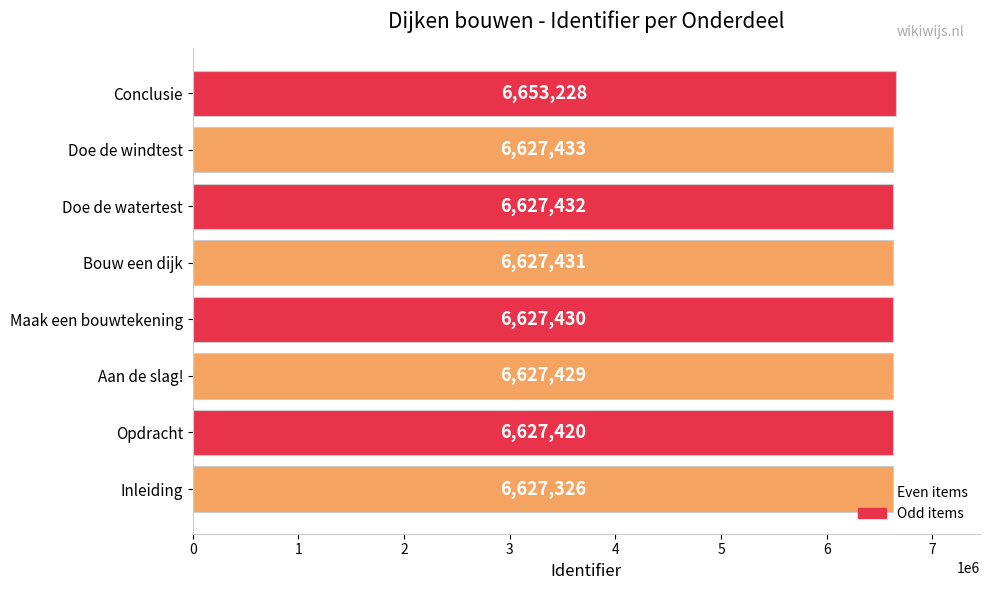

List the labels in order of value, largest first.

Conclusie, Doe de windtest, Doe de watertest, Bouw een dijk, Maak een bouwtekening, Aan de slag!, Opdracht, Inleiding